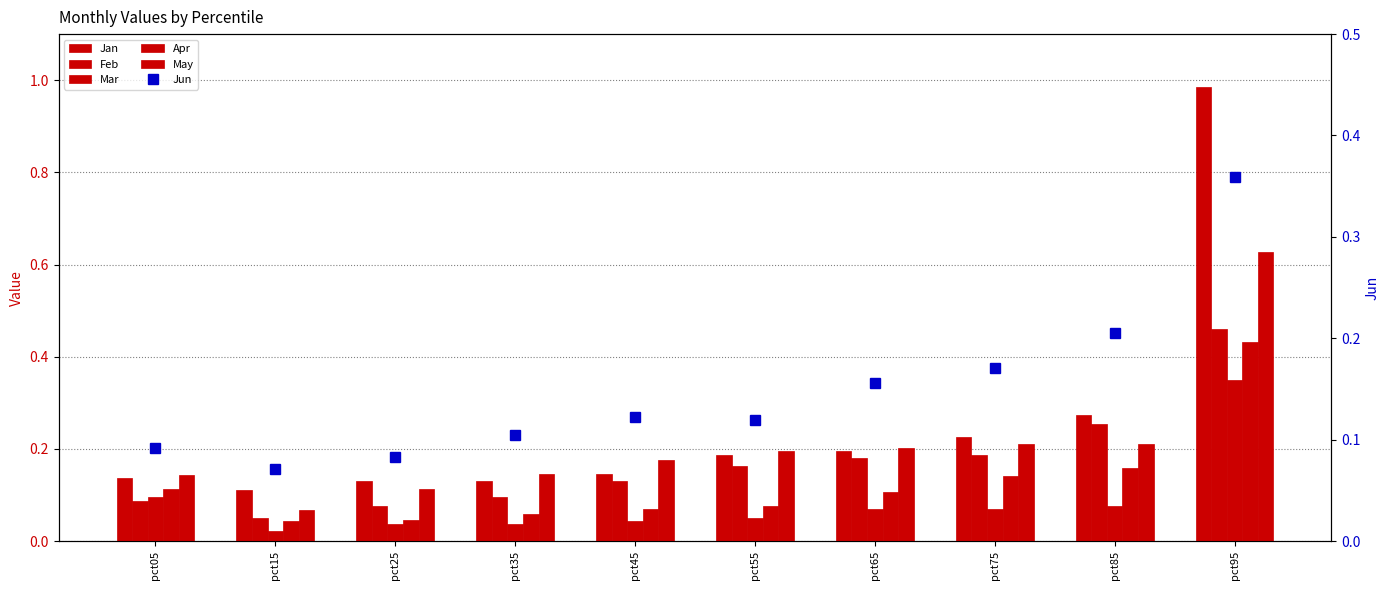

Does the chart contain stacked bars?

No